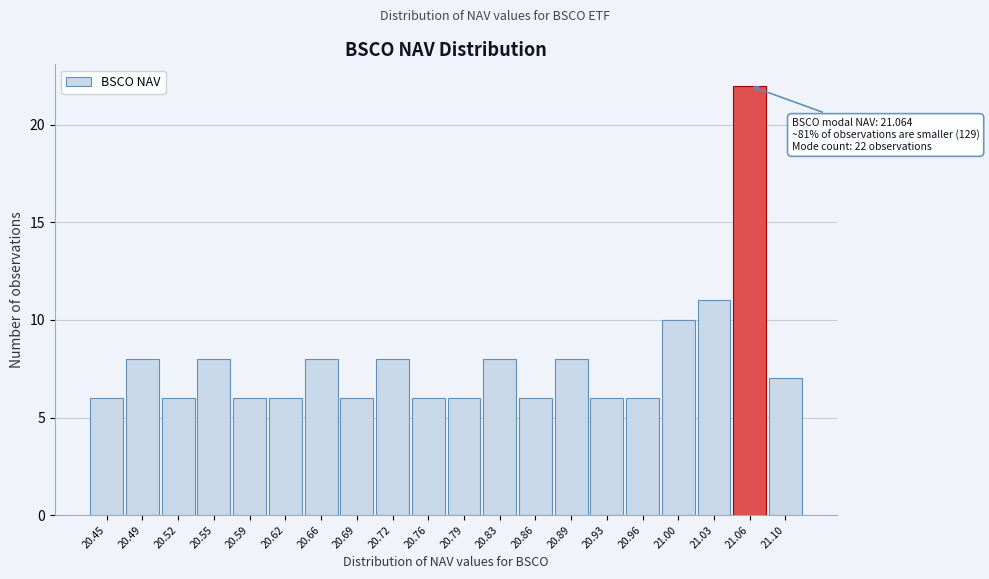

Which range on the x-axis has the tallest bar?

21.047 to 21.081